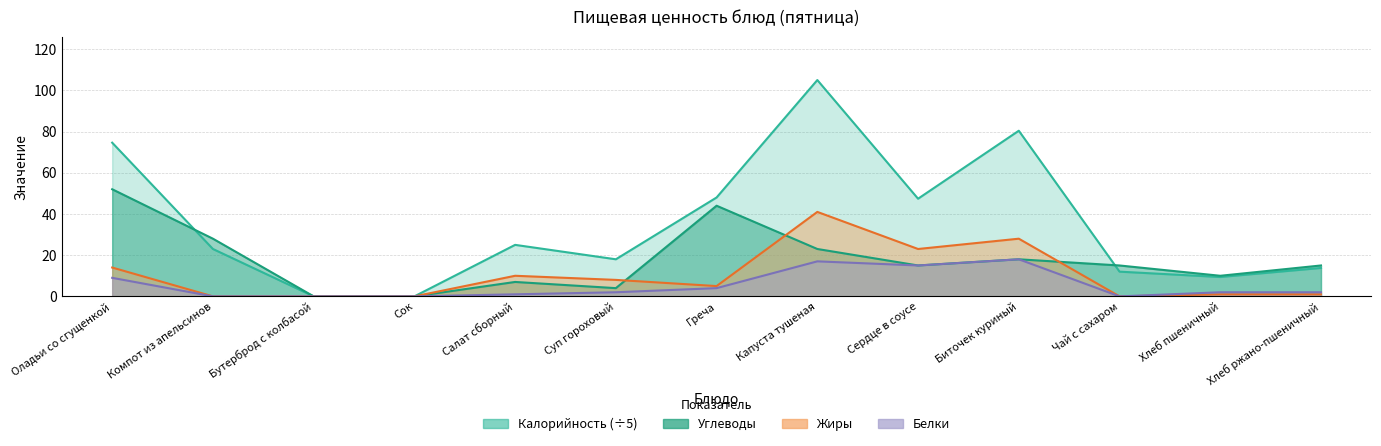

What is the label of the 2nd point from the right?

Хлеб пшеничный